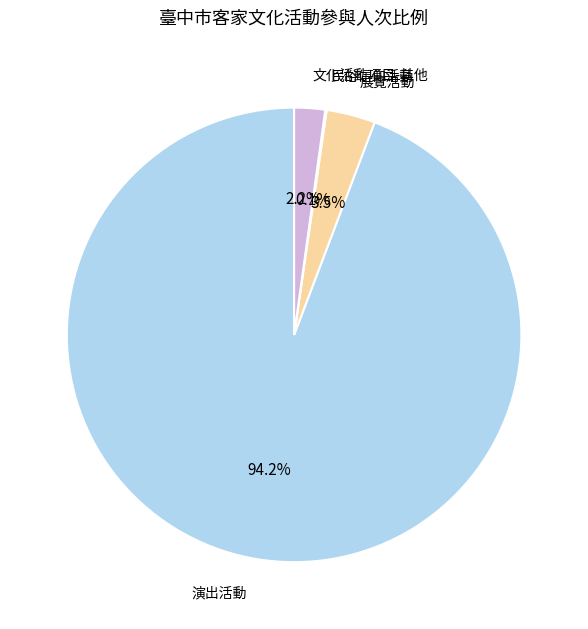

To the nearest percent, what is the average slice percentage?

20%